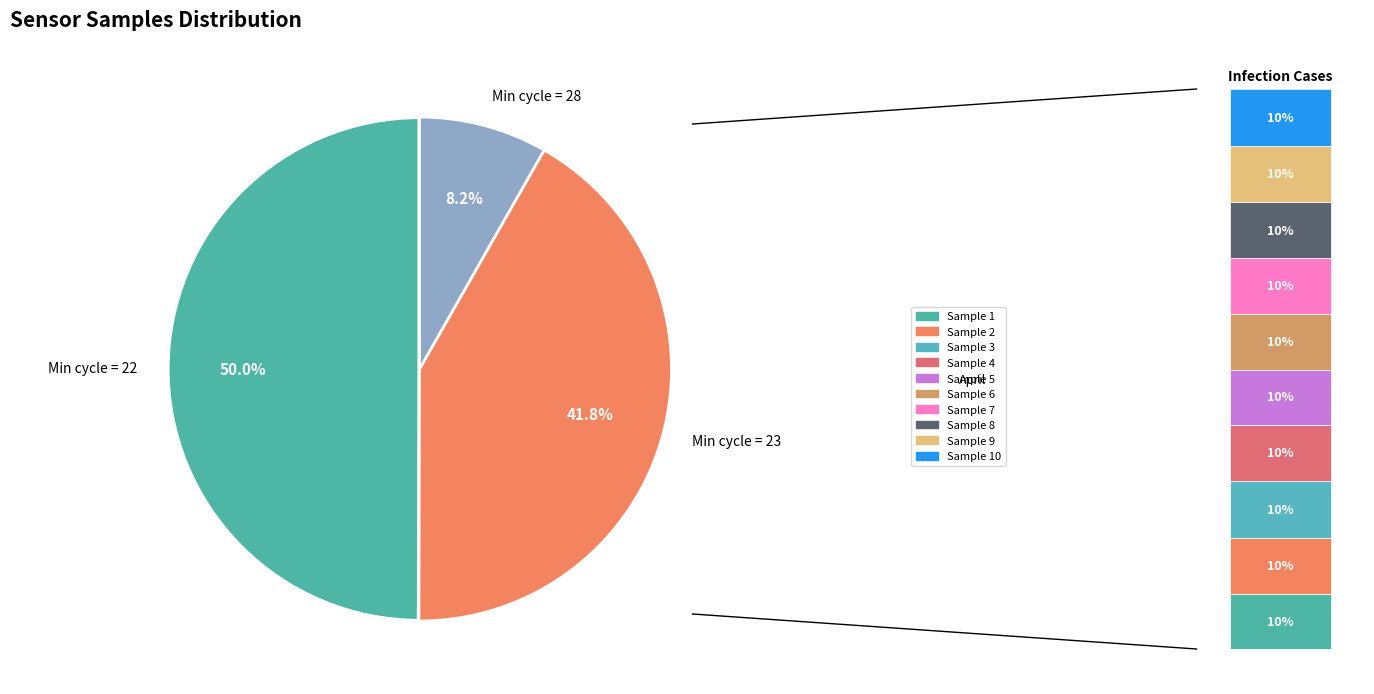

True or false: 22 accounts for 1% of the total.

False